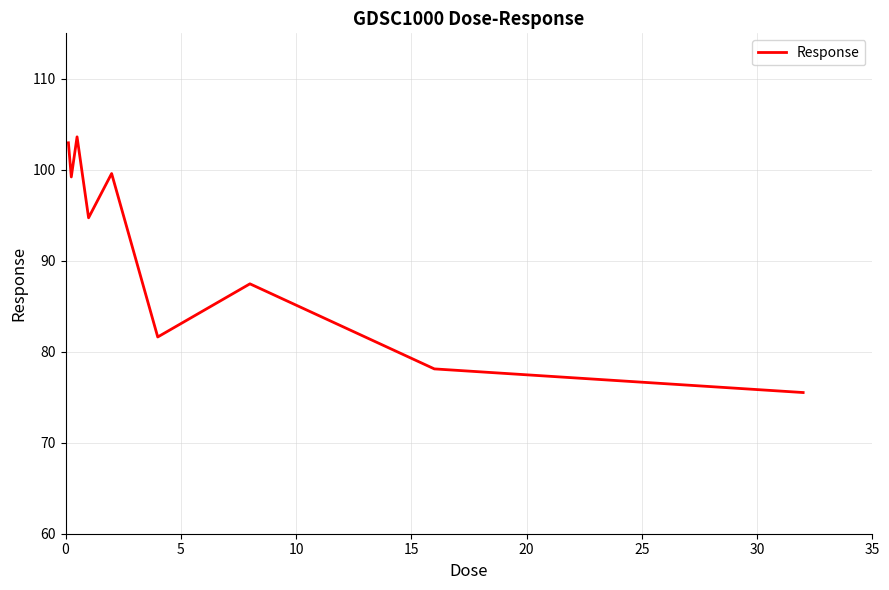

What is the greatest value displayed?

103.6